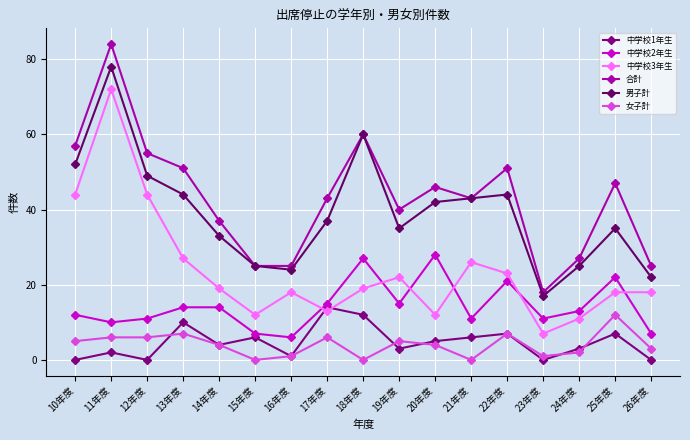

Where is 中学校3年生 nearest to the value 39?

10年度